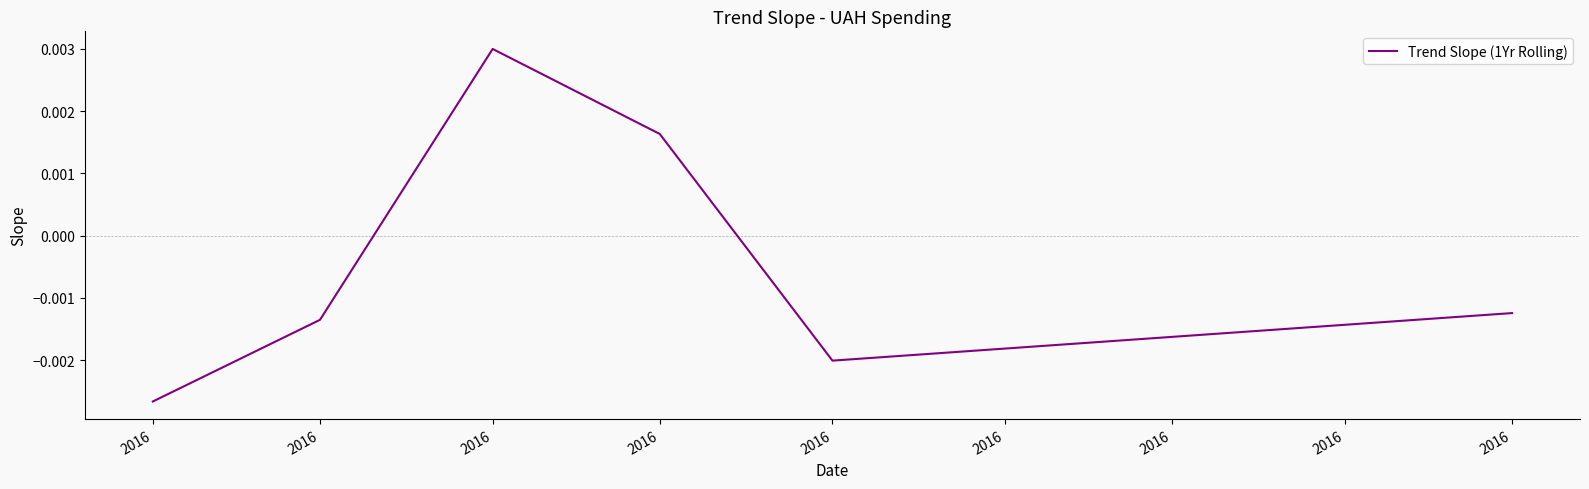

How many categories are shown in the chart?

6